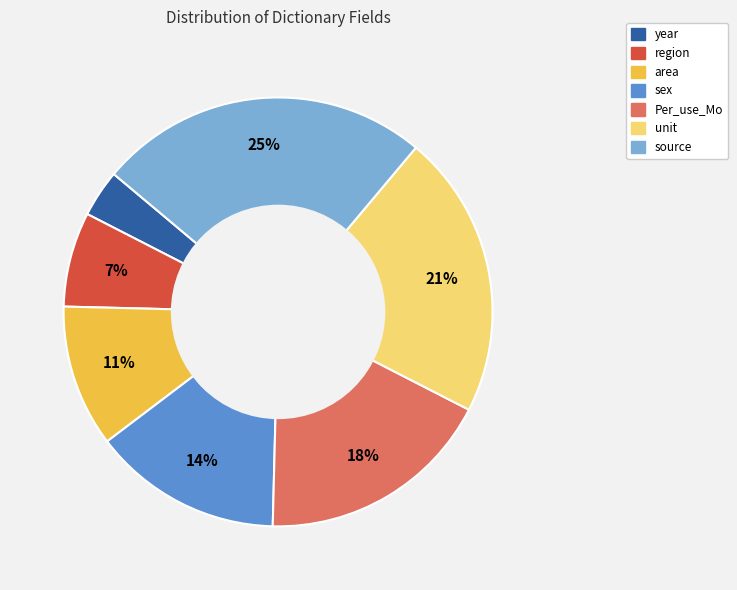

Does year represent more than half of the total?

No